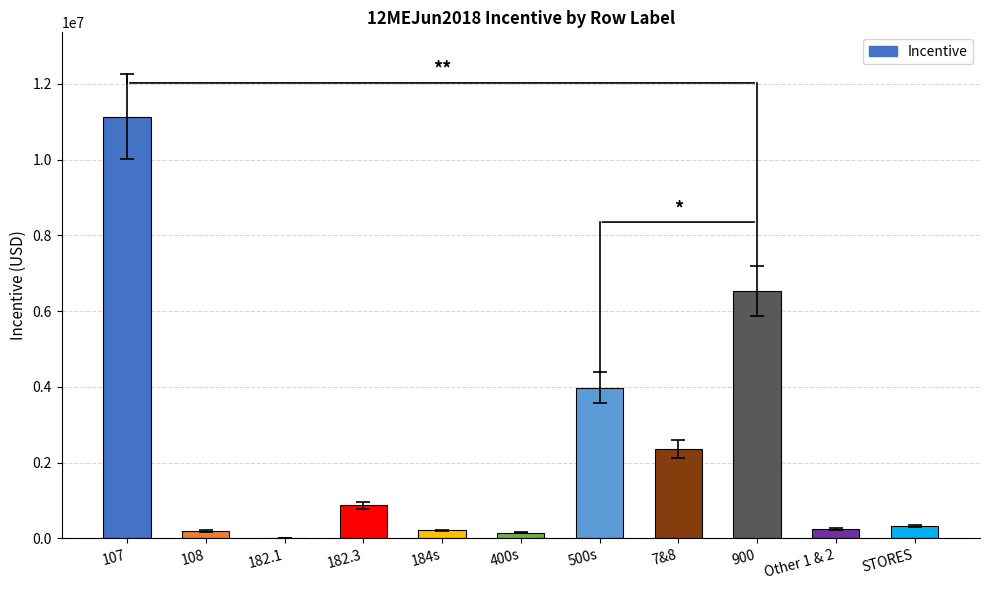

What is the difference between the values at 500s and 182.3?

3112871.3